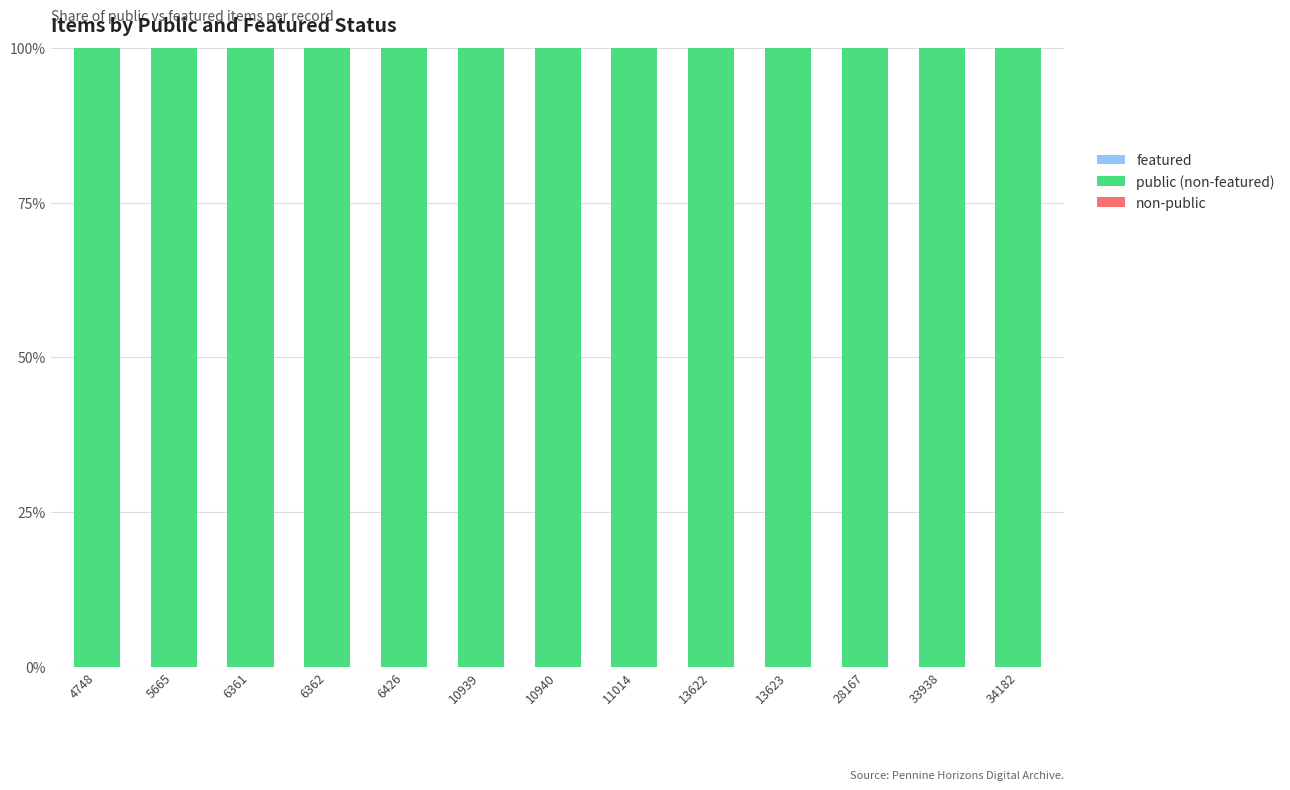

At which label is public (non-featured) closest to 1?

4748